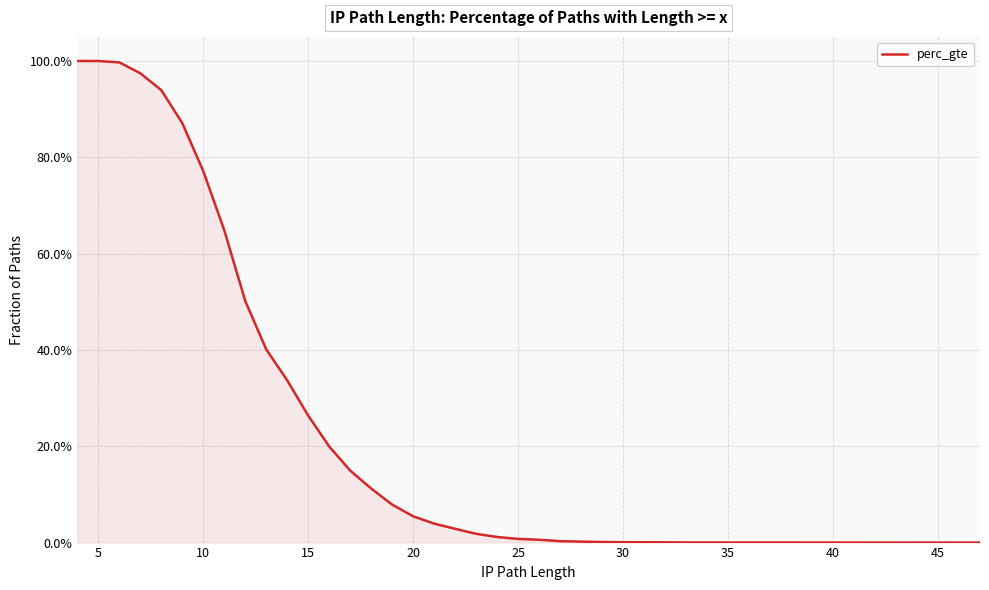

Is it true that the value at 20 is 0.0?

False